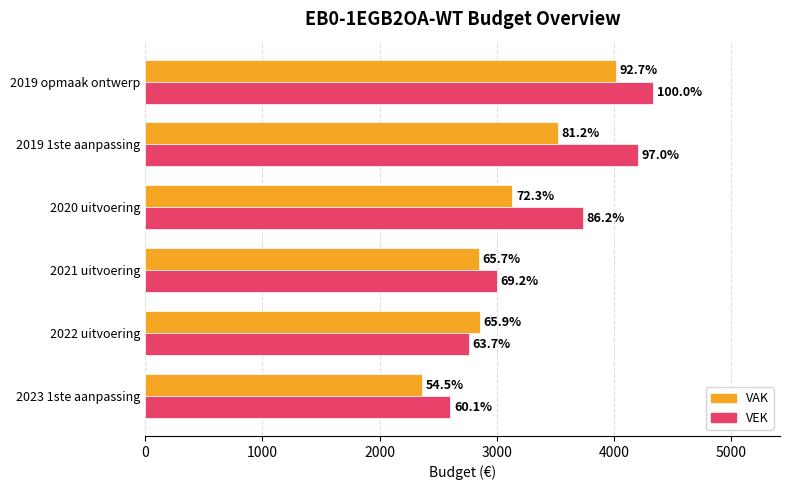

What is the value of the VEK bar at the 4th from the left?

3735